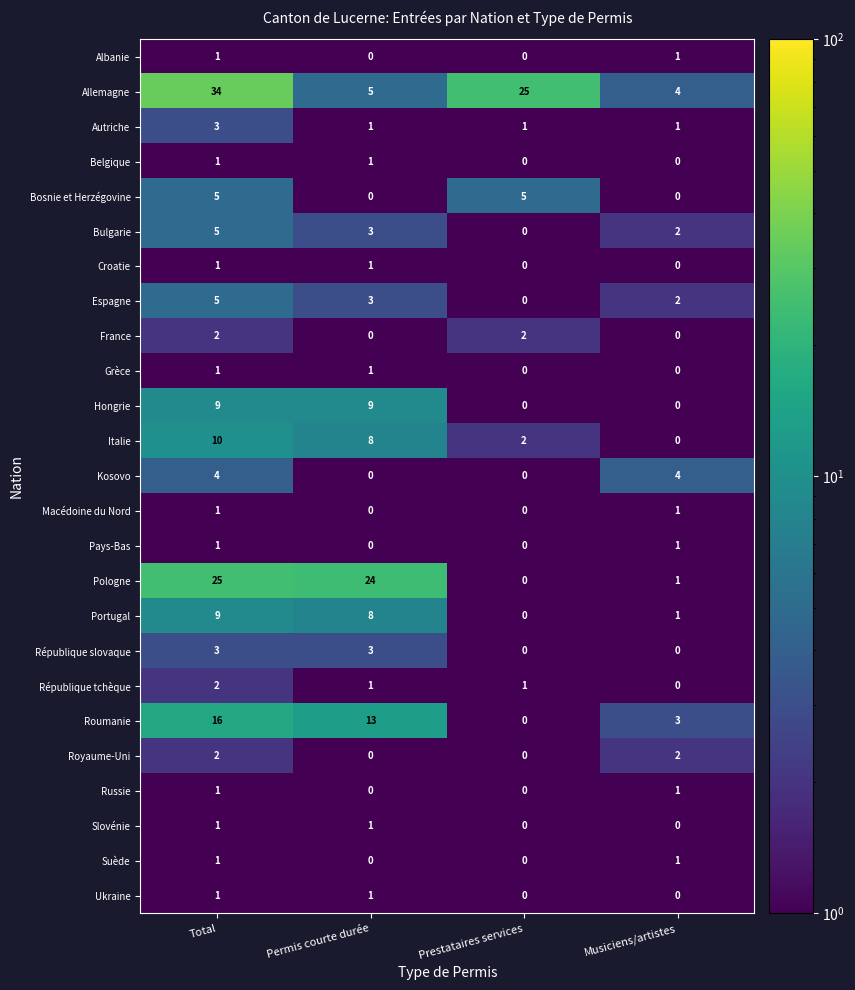

Is the value of Belgique at Total greater than the value of Roumanie at Permis courte durée?

No